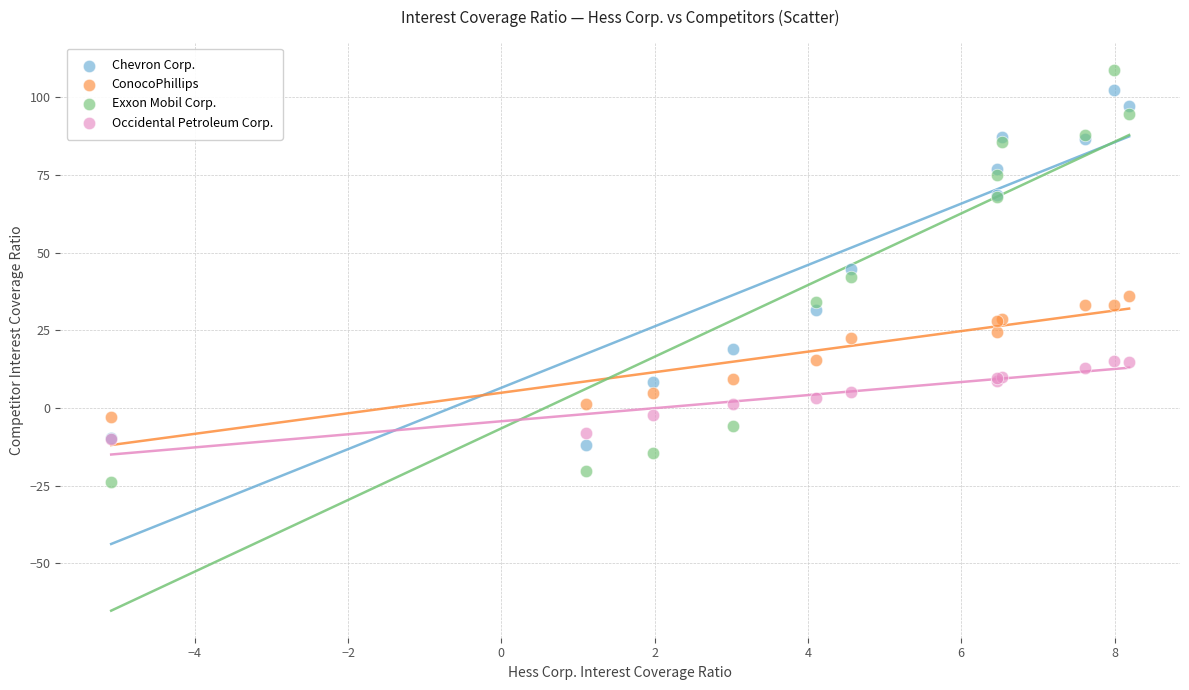

Which series contains the highest Y value?

Exxon Mobil Corp.